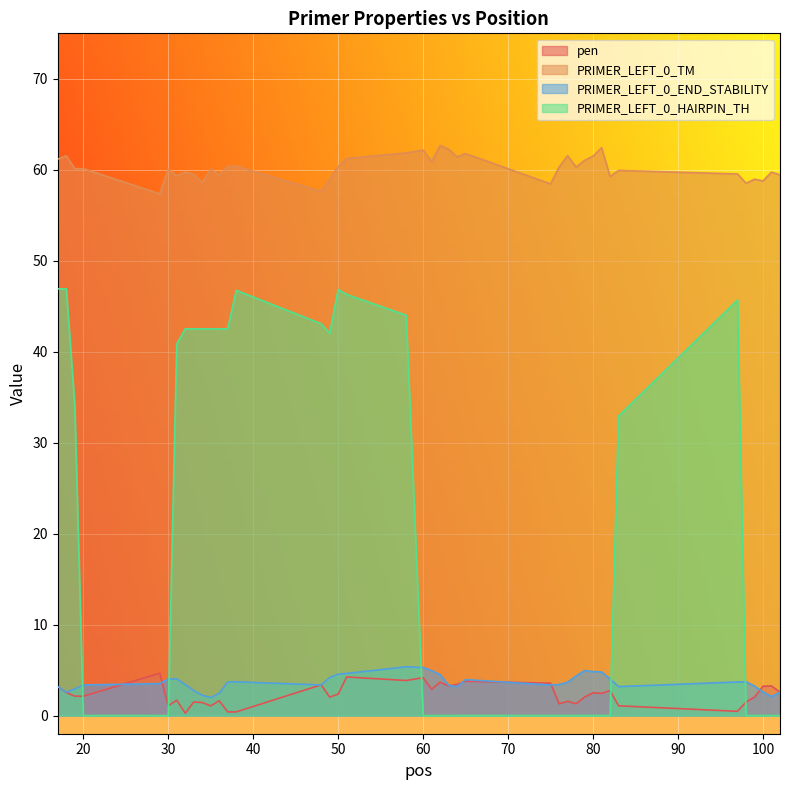

Where is the first local maximum for pen?

29